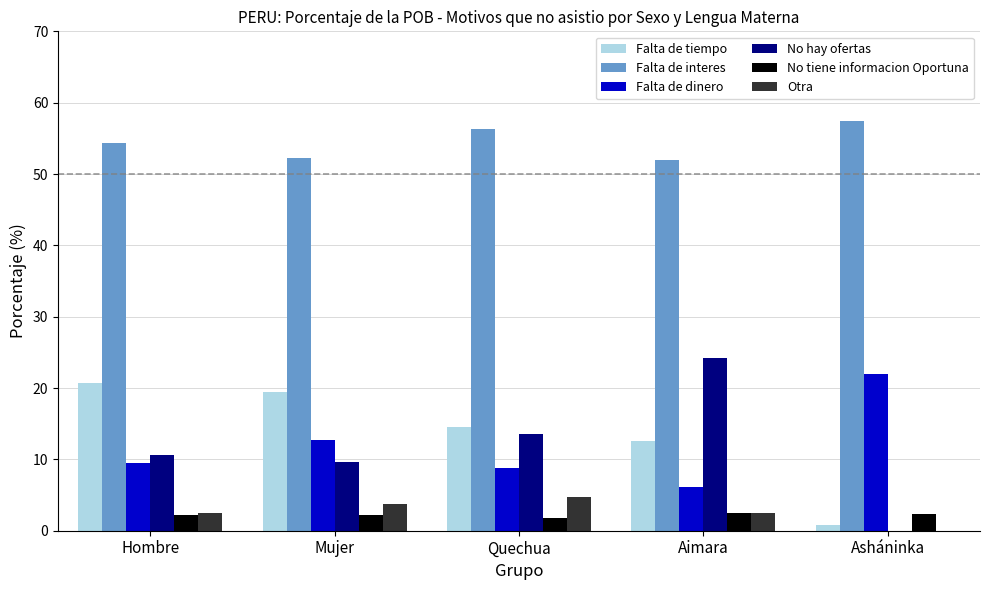

Which series has the largest total across all categories?

Falta de interes